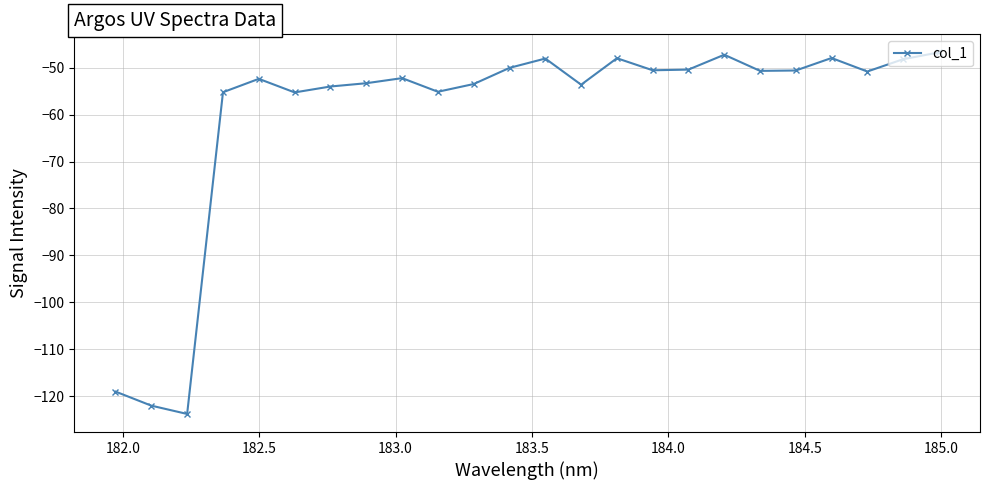

What is the value of the 6th point from the left?

-55.3